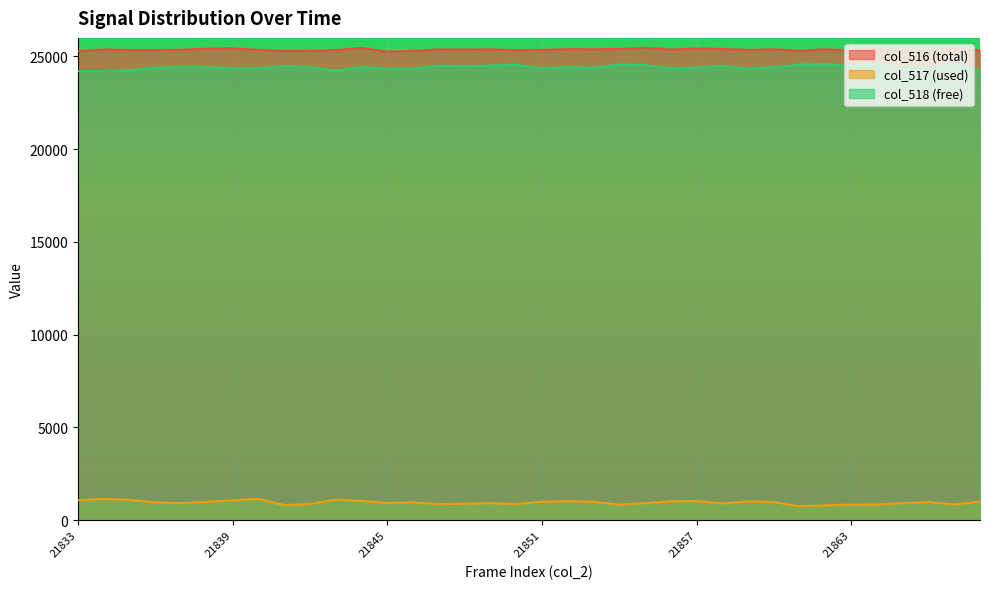

List the series in order of their peak value, highest first.

col_516, col_518, col_517